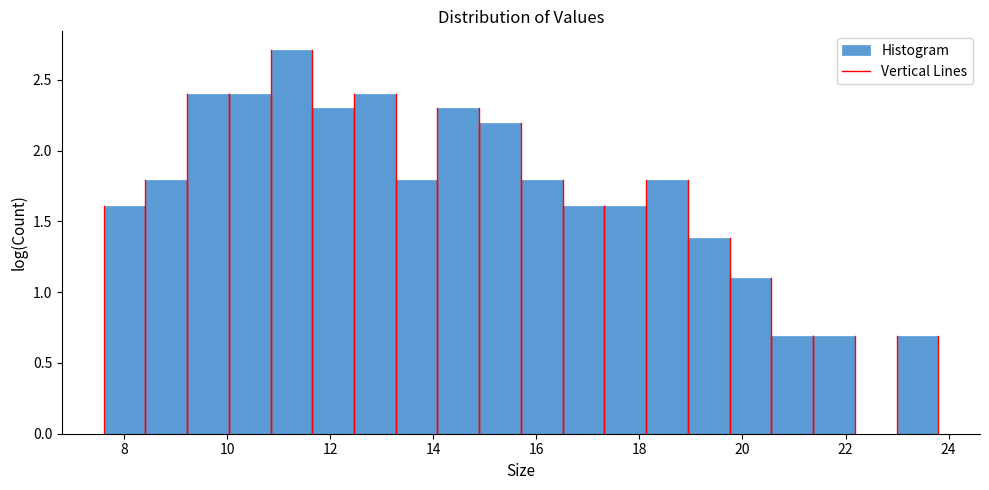

How tall is the bar that spans 16.6 to 17.4 on the x-axis? Neither the bar edges nor the heights are printed on the chart, so give them approximately, as read against the axes.

1.6